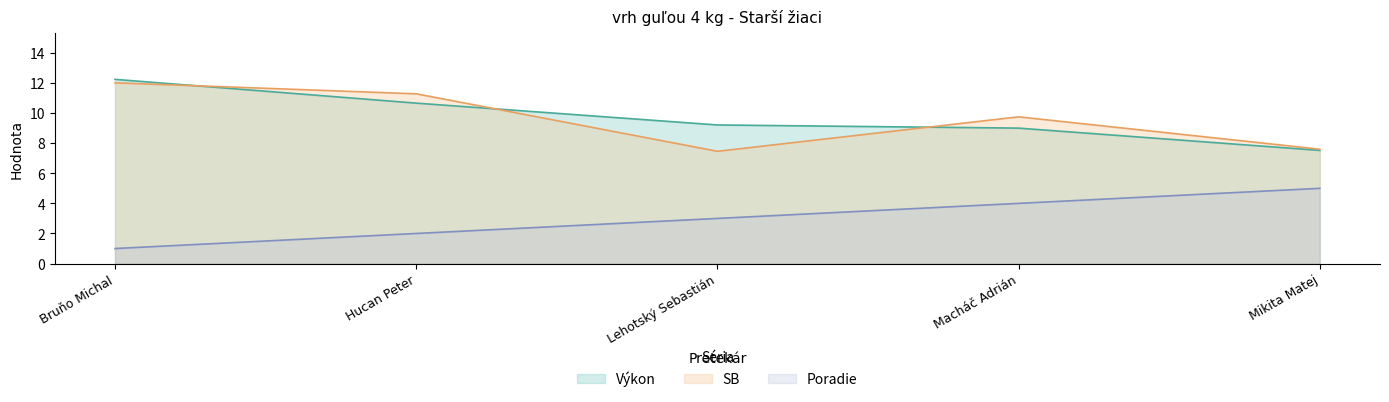

At which category does SB reach its first local valley?

Lehotský Sebastián